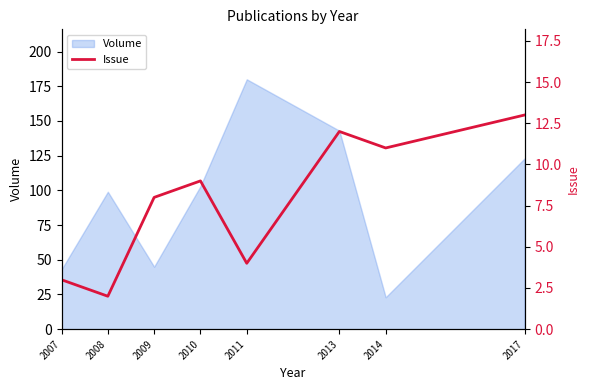

Is it true that Volume equals 41 at 2017?

False